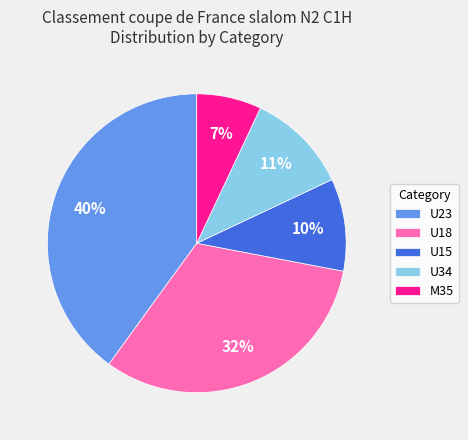

To the nearest percent, what portion does U23 represent?

40%